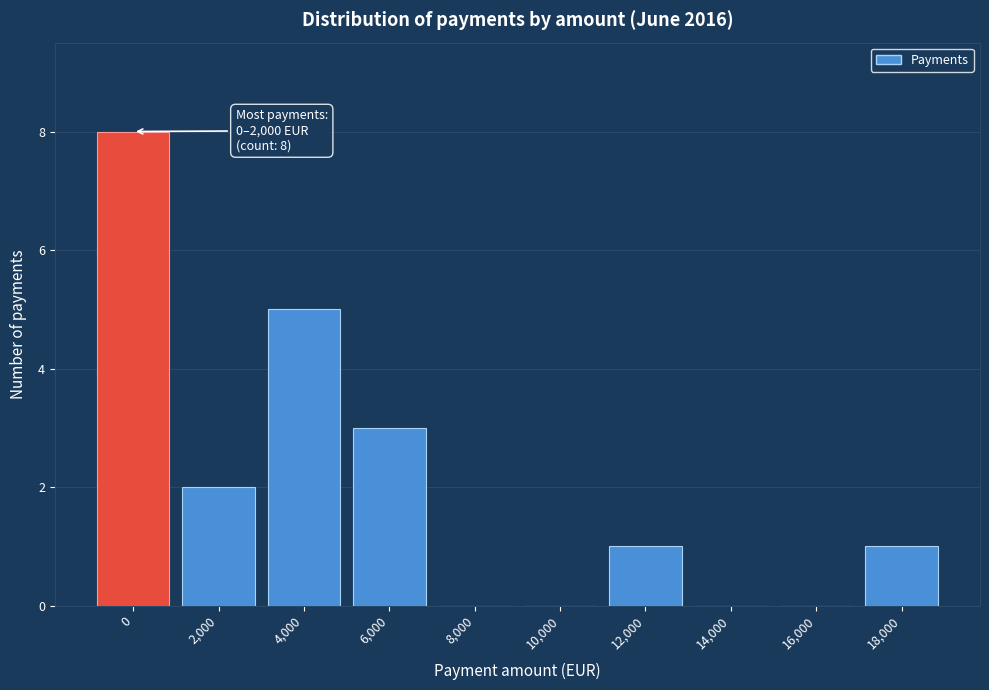

Reading left to right, list all the values displayed in this chart.

0=8	2,000=2	4,000=5	6,000=3	8,000=0	10,000=0	12,000=1	14,000=0	16,000=0	18,000=1